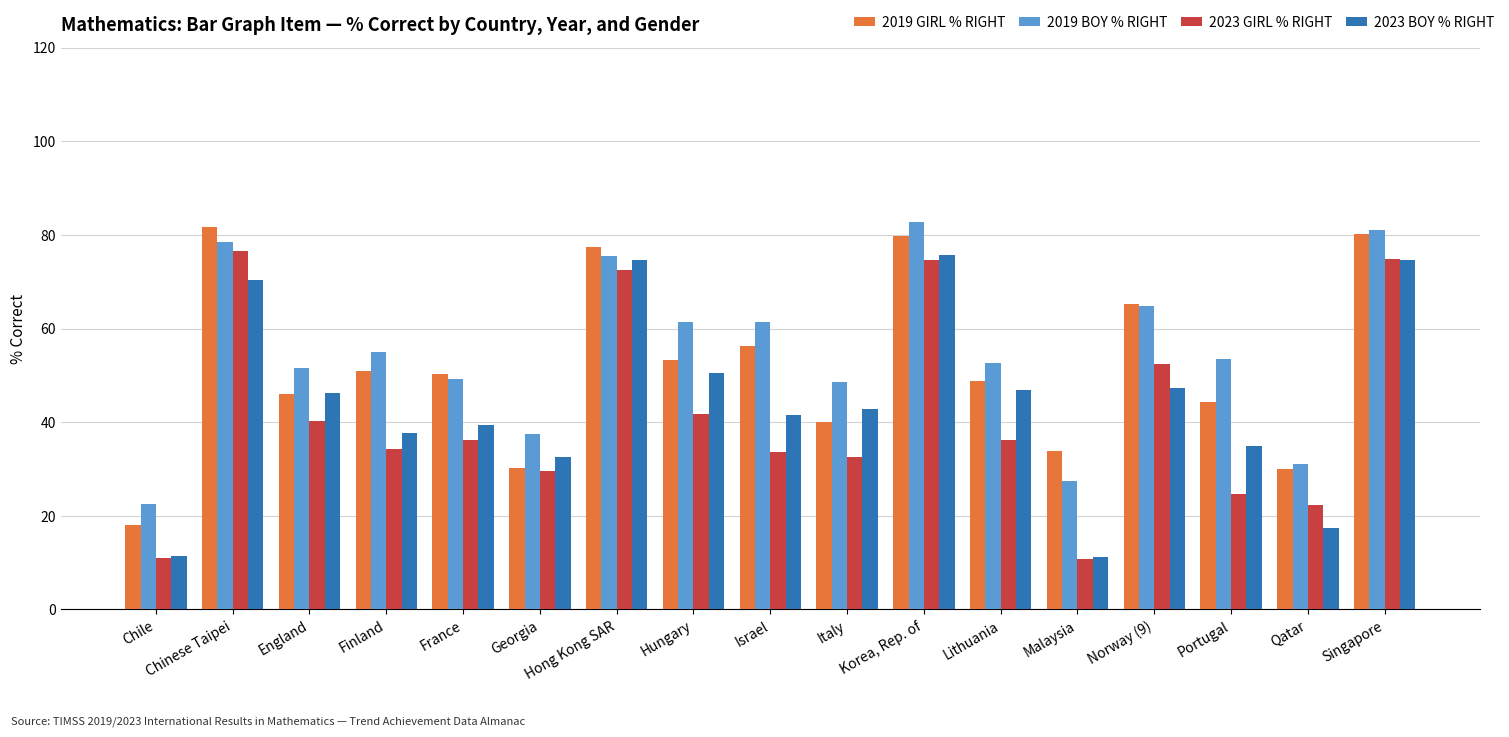

What is the value of the 2023 BOY % RIGHT bar at the 17th from the left?

74.6